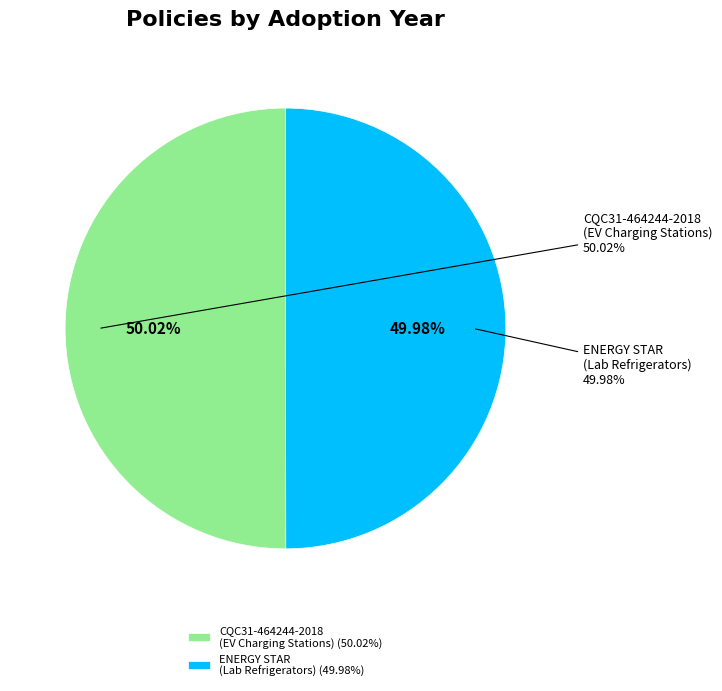

What is the change in value from CQC31-464244-2018. Energy Conservation (EV Charging Stations) to ENERGY STAR Program Requirements for Lab Grade Refrigerators?

-2